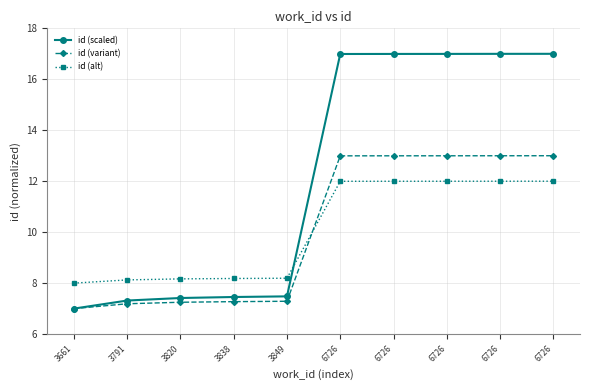

The value of id (variant) at 6726 is 13.0. True or false?

True